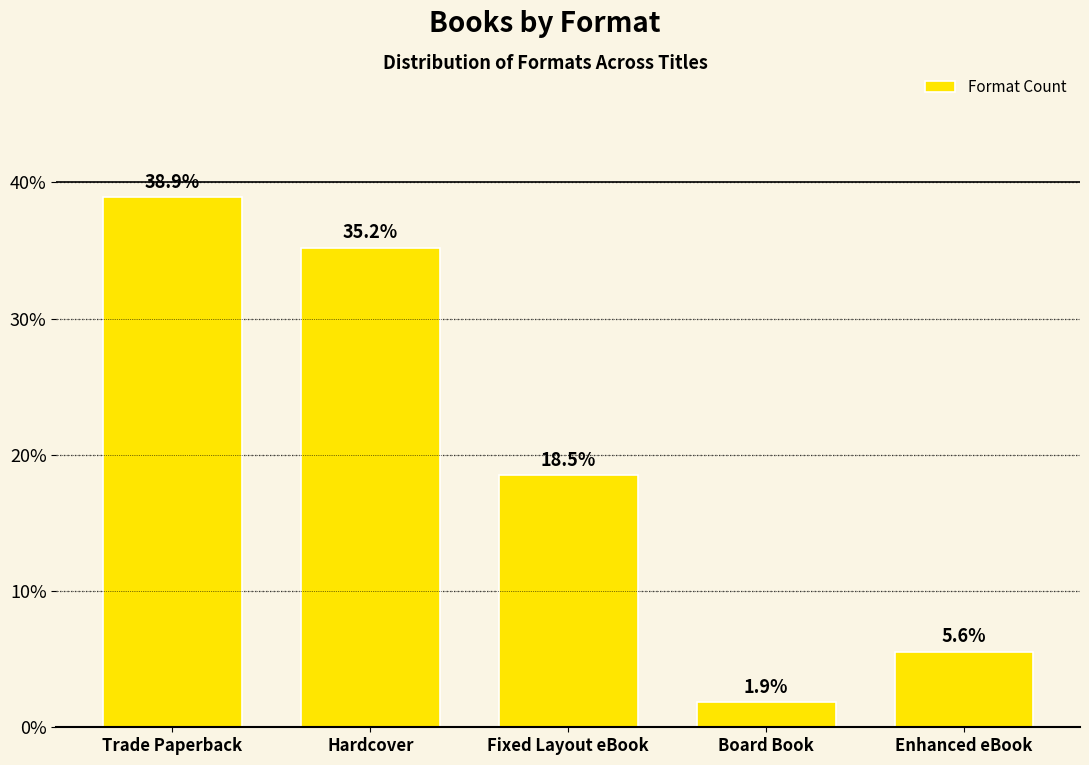

Reading right to left, list all the values displayed in this chart.

Enhanced eBook=5.6	Board Book=1.9	Fixed Layout eBook=18.5	Hardcover=35.2	Trade Paperback=38.9